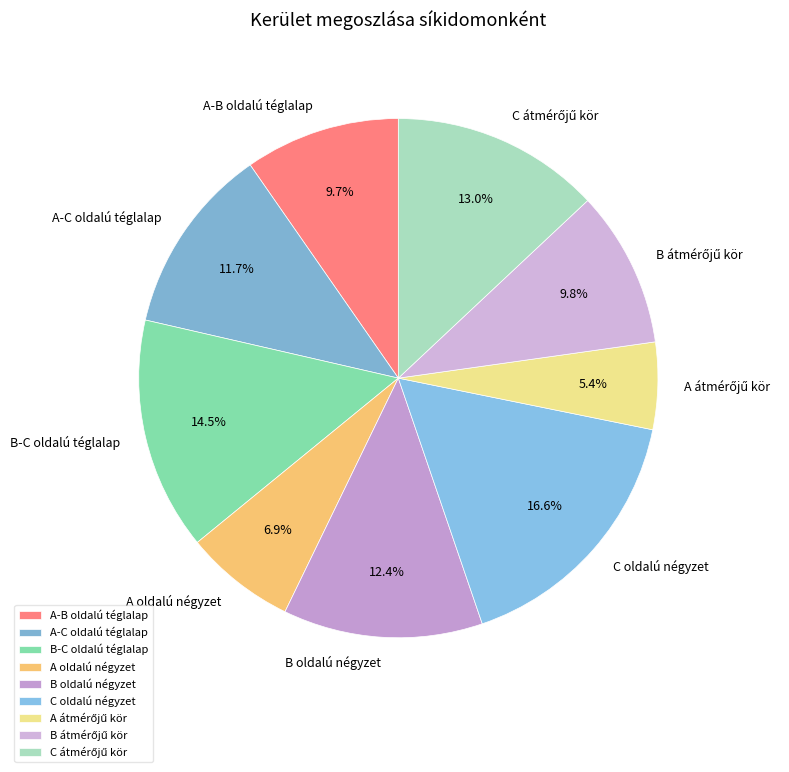

The A-B oldalú téglalap slice represents 3% of the pie. True or false?

False